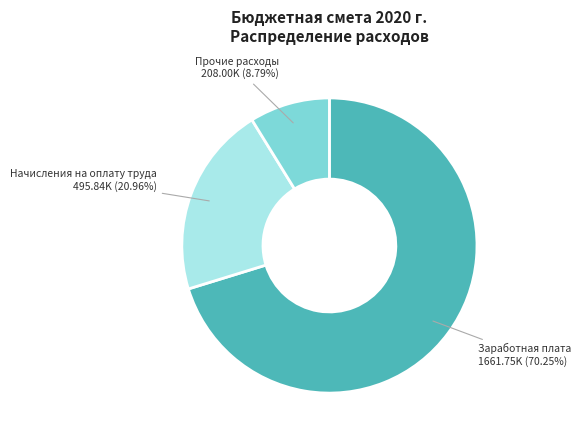

How many segments does this pie chart have?

3